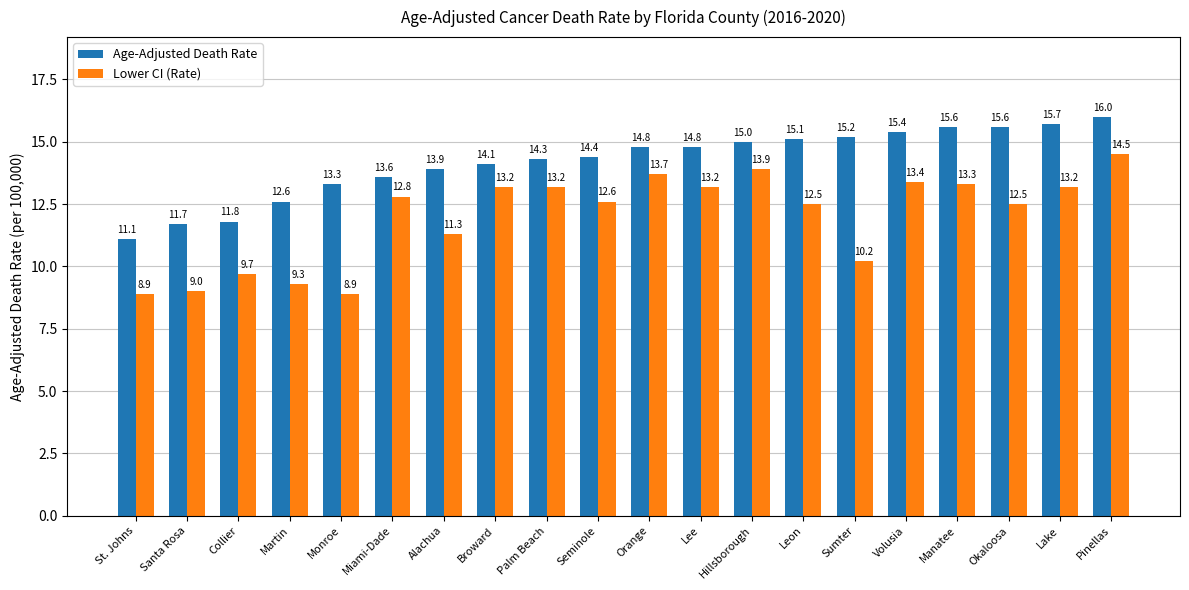

Is it true that Age-Adjusted Death Rate equals 25.3 at Pinellas?

False